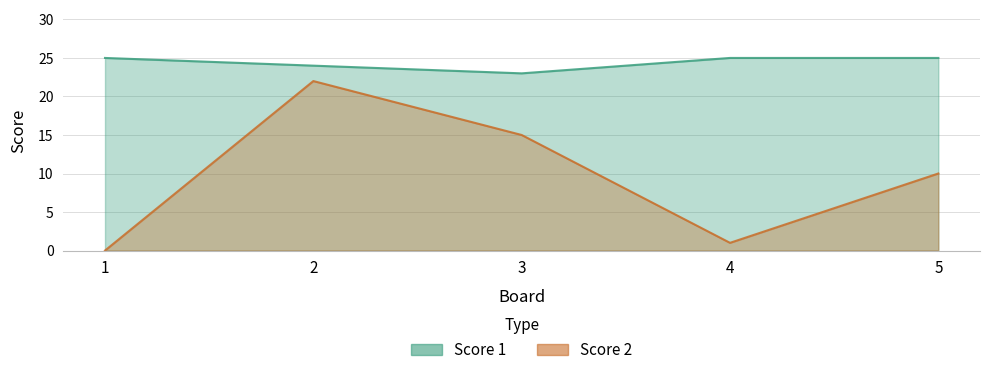

What is the difference between the maximum and minimum values in the Score 1 series?

2